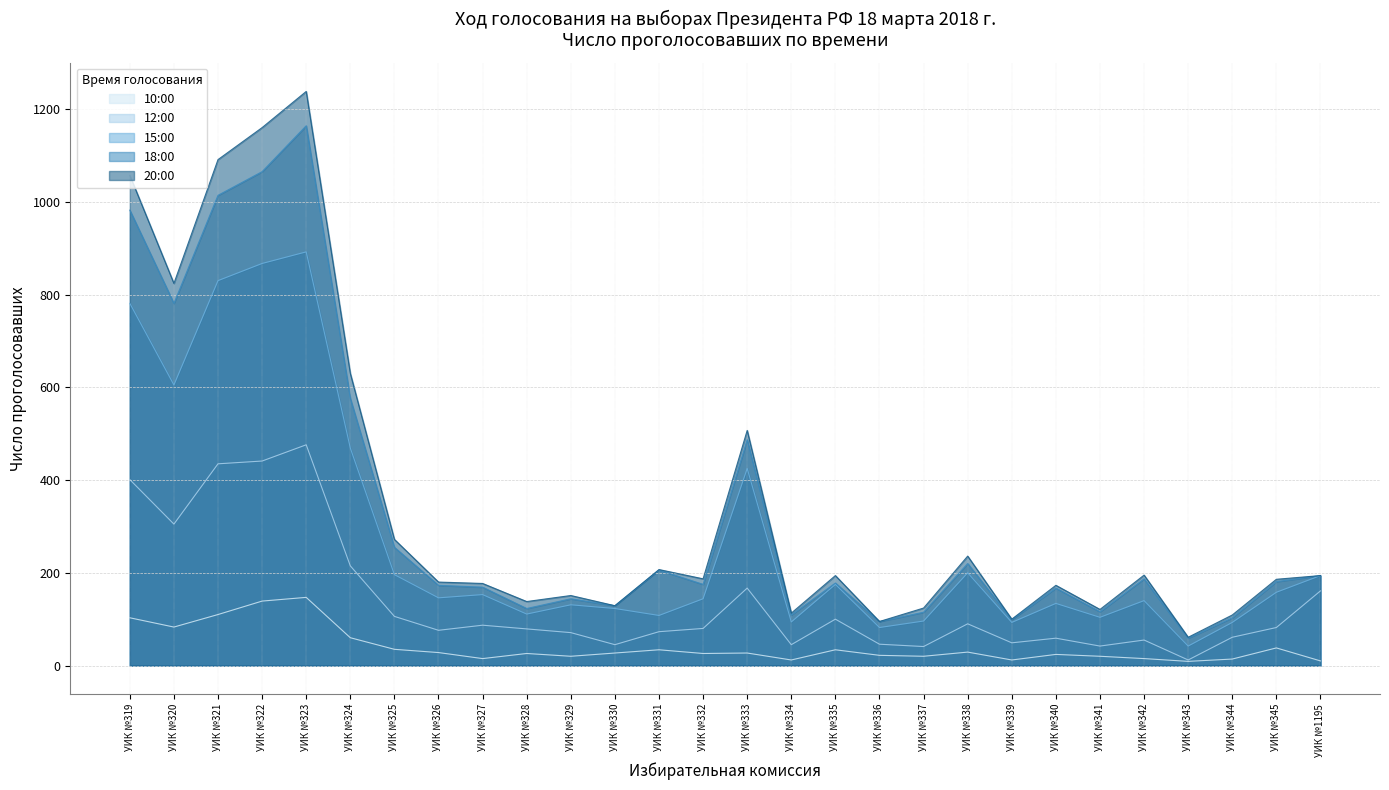

How many values in the 10:00 series exceed 27?

12